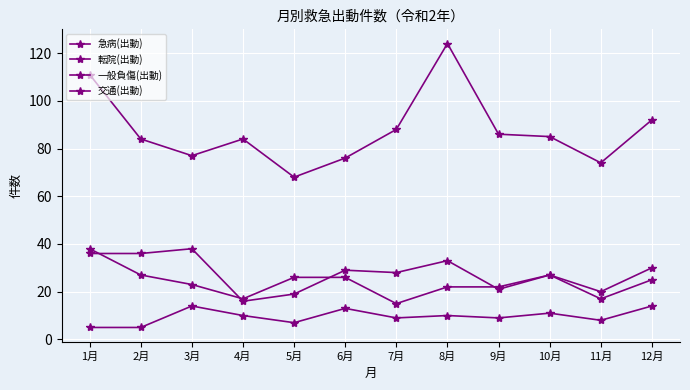

True or false: 急病(出動) and 一般負傷(出動) cross at least once.

False